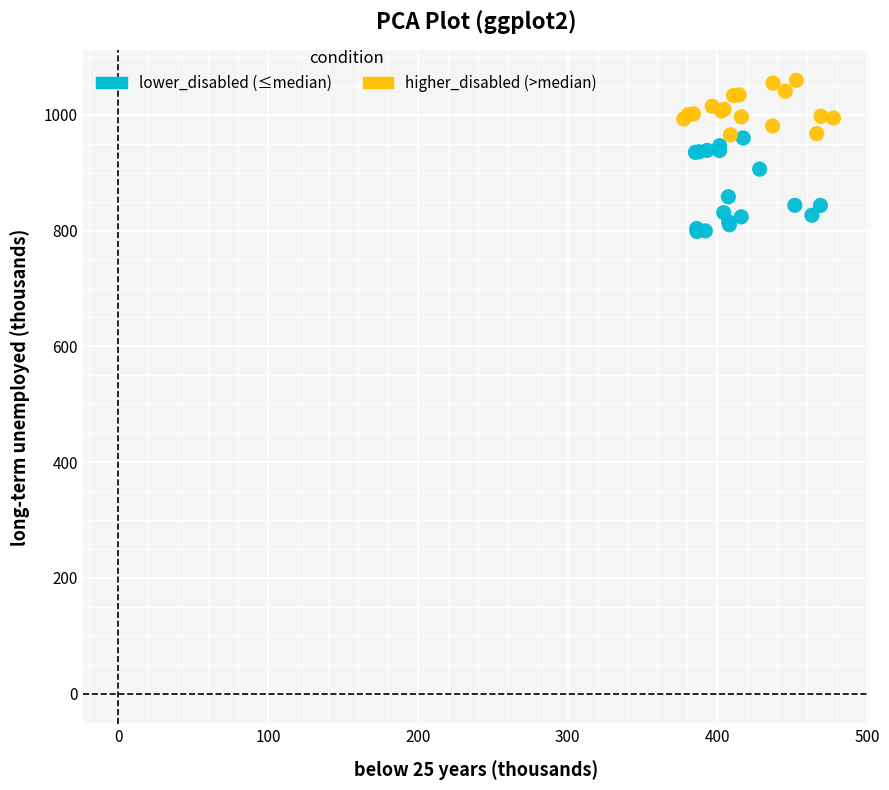

What are all the series names shown in the legend?

lower_disabled (≤median), higher_disabled (>median)